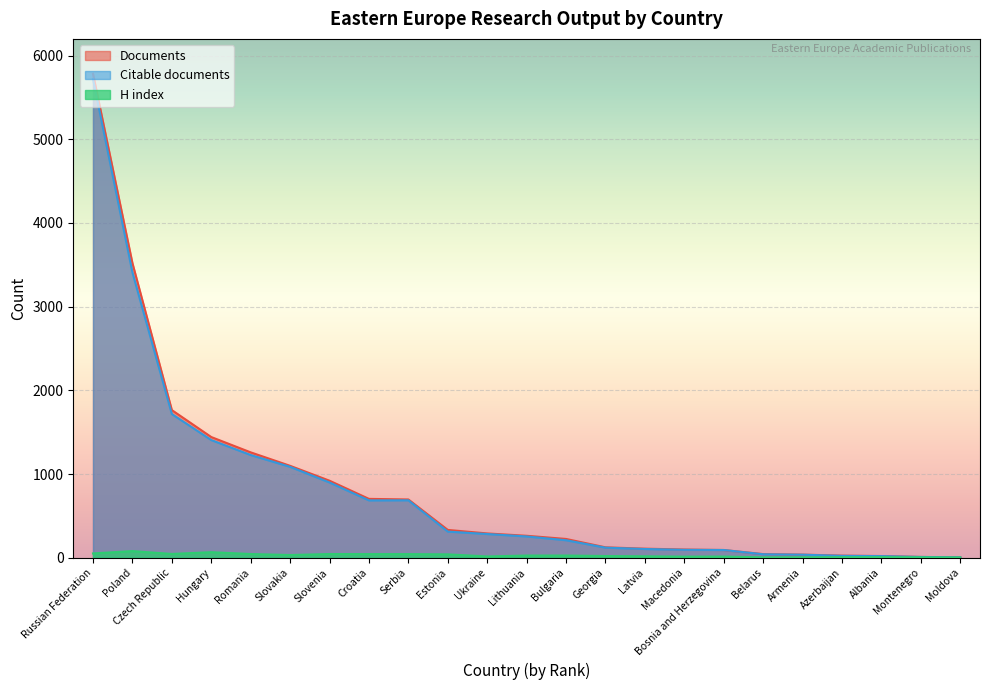

Rank the series by their maximum value, from highest to lowest.

Documents, Citable documents, H index